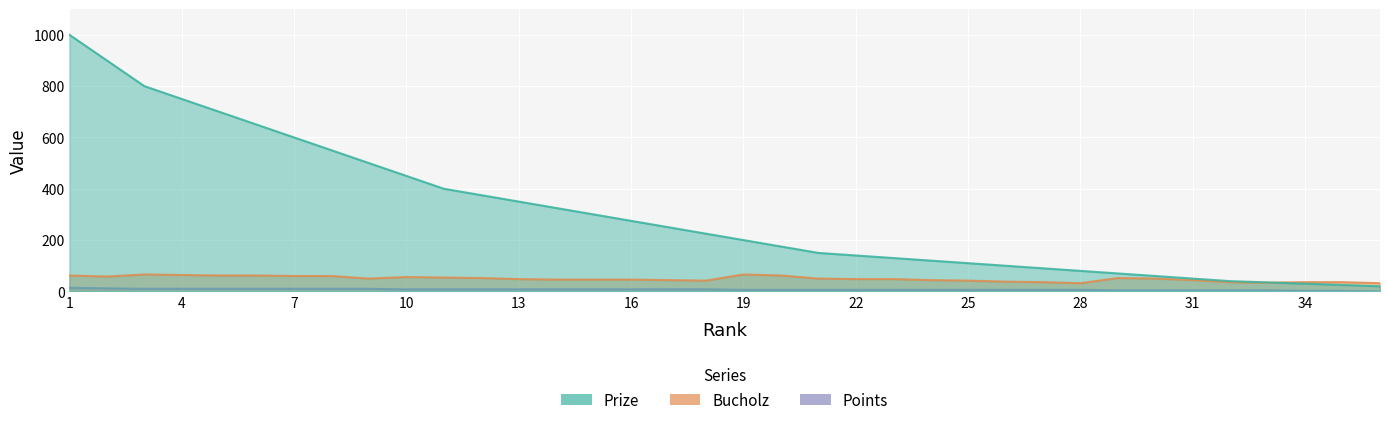

What is the difference between the maximum and second lowest values in the Points series?

12